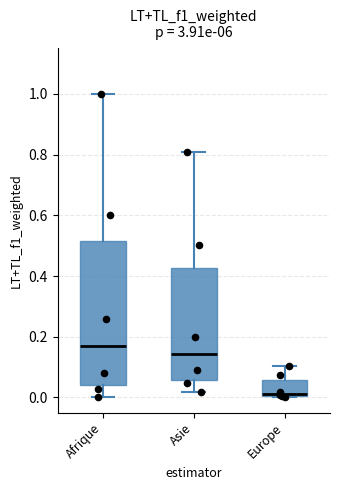

Where does the upper whisker of the box for Europe end on the y-axis? The values are not printed on the chart, so give them approximately, as read against the axis.

0.10